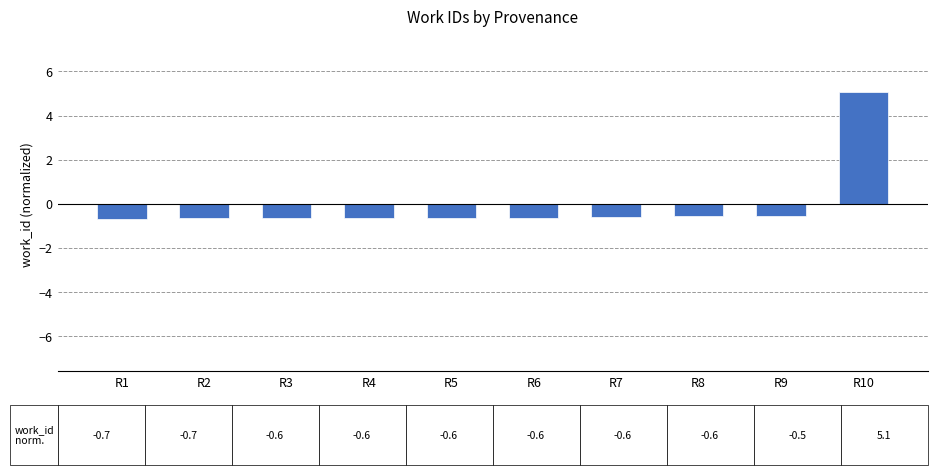

What is the change in value from R7 to R10?

+5.7